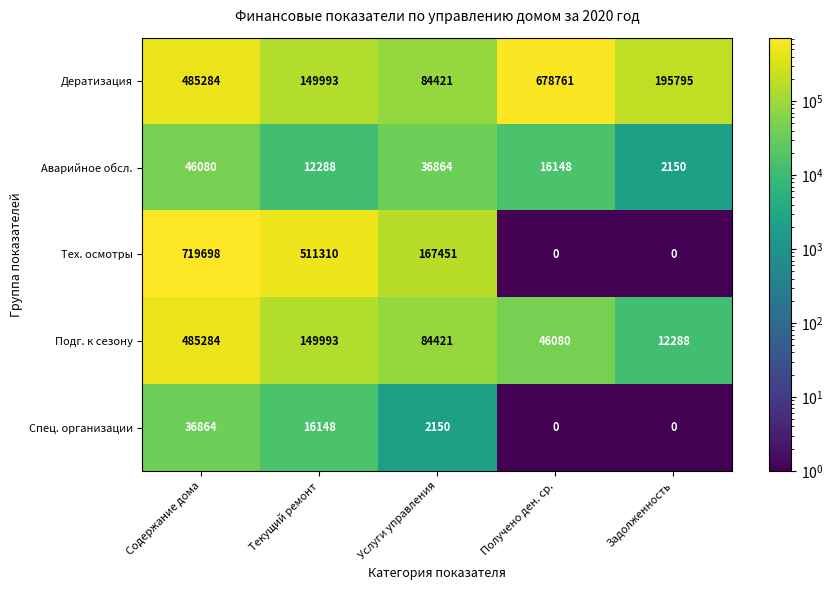

At which label is Аварийное обсл. closest to 24115?

Получено ден. ср.